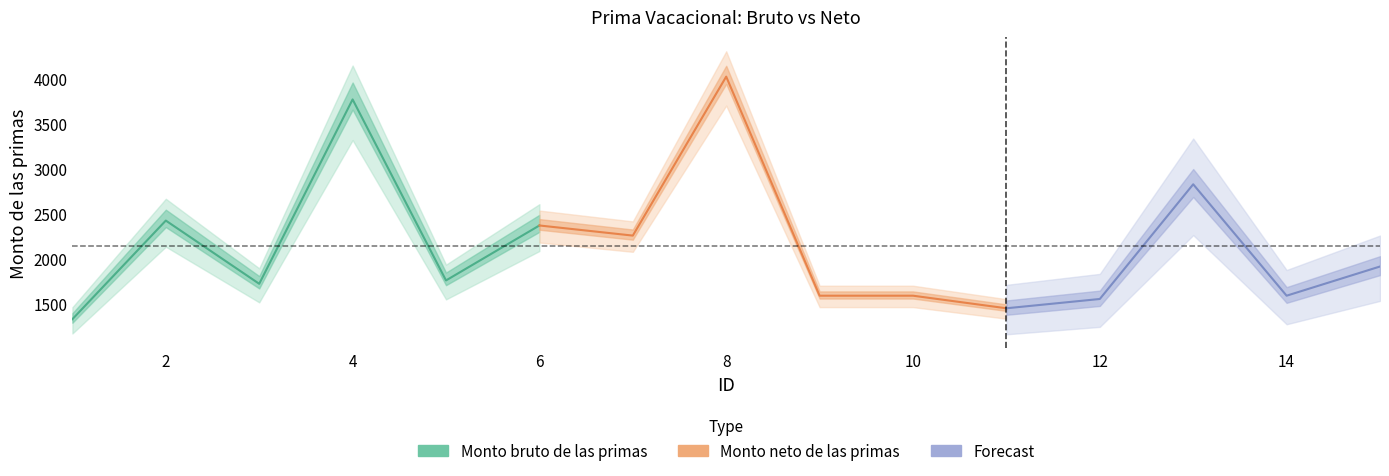

What is the value of the Monto bruto de las primas point at the 4th from the left?

3774.5